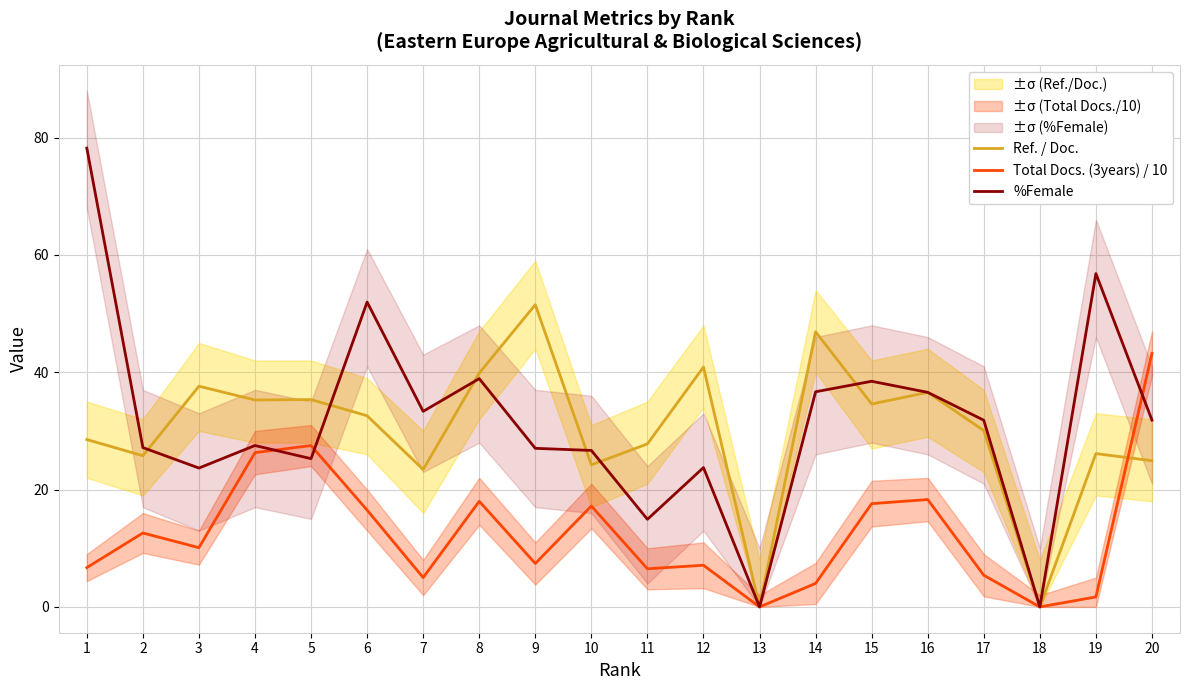

Is it true that Ref. / Doc. equals 32.6 at 6?

True